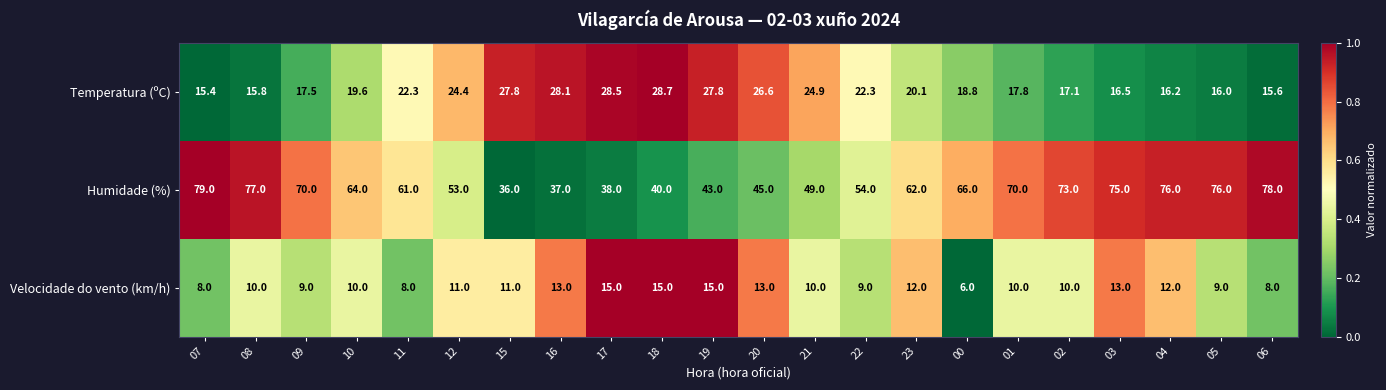

What is the difference between the Humidade (%) values at 08 and 05?

1.0